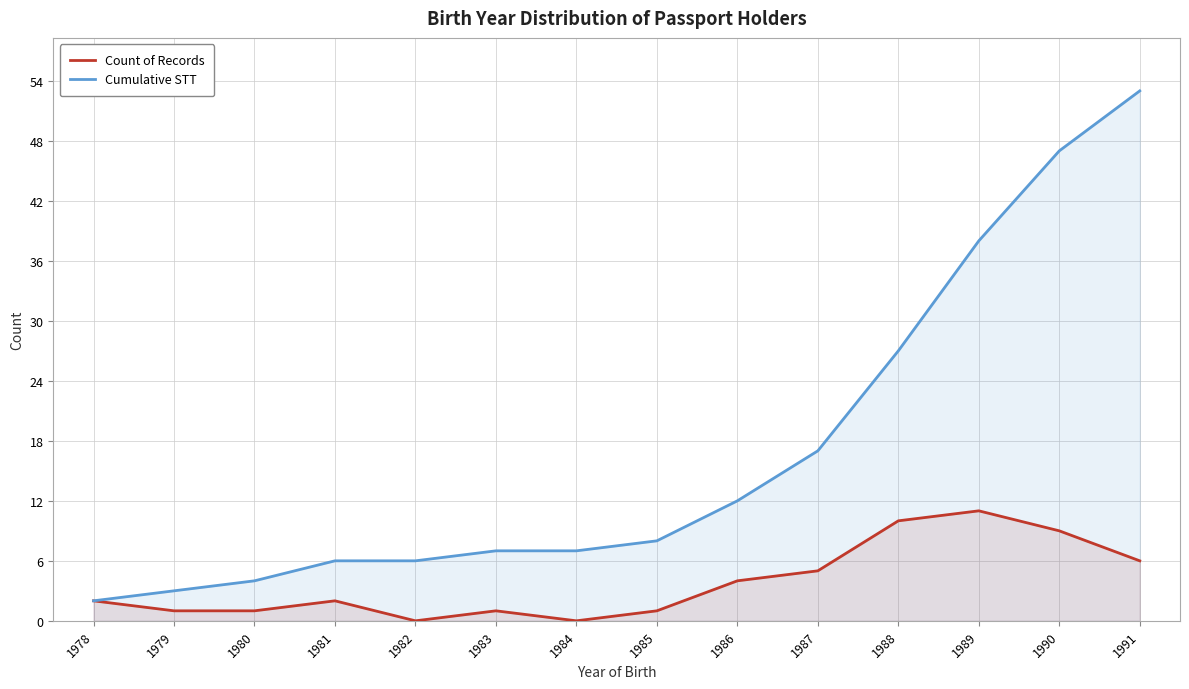

At which category is the sum across all series the highest?

1991